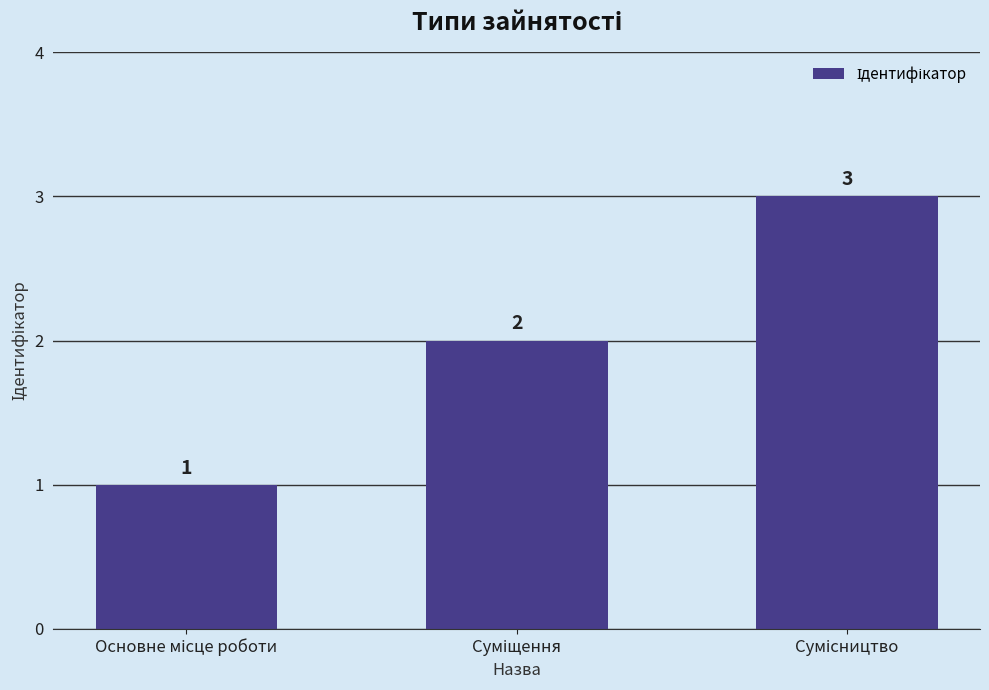

Count the values in the range 1 to 3.

3